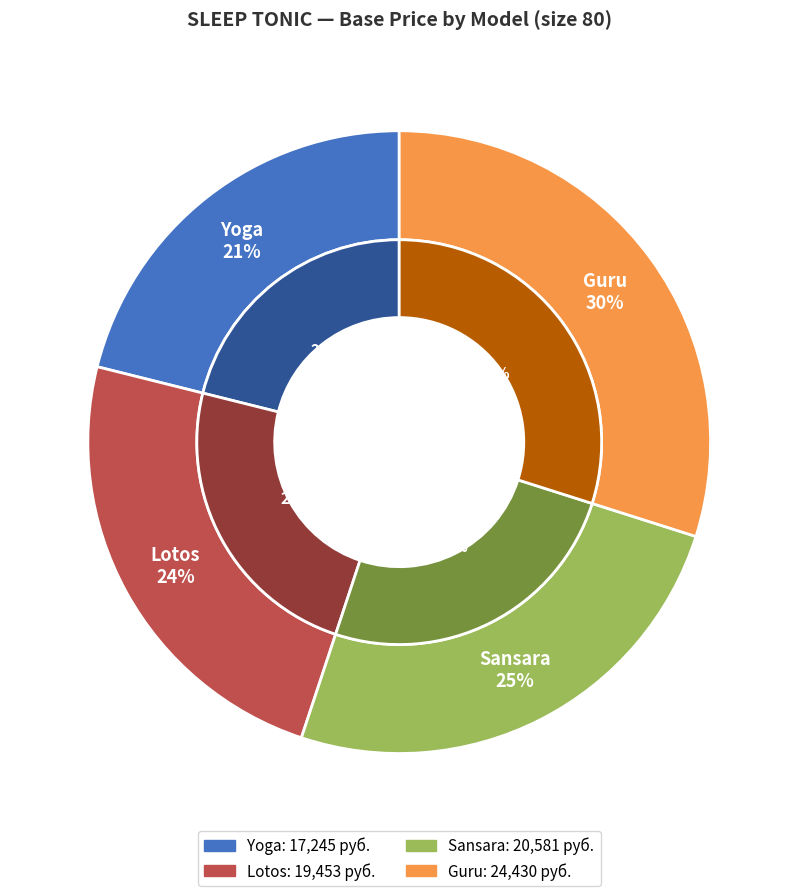

Which slice is the smallest?

Yoga